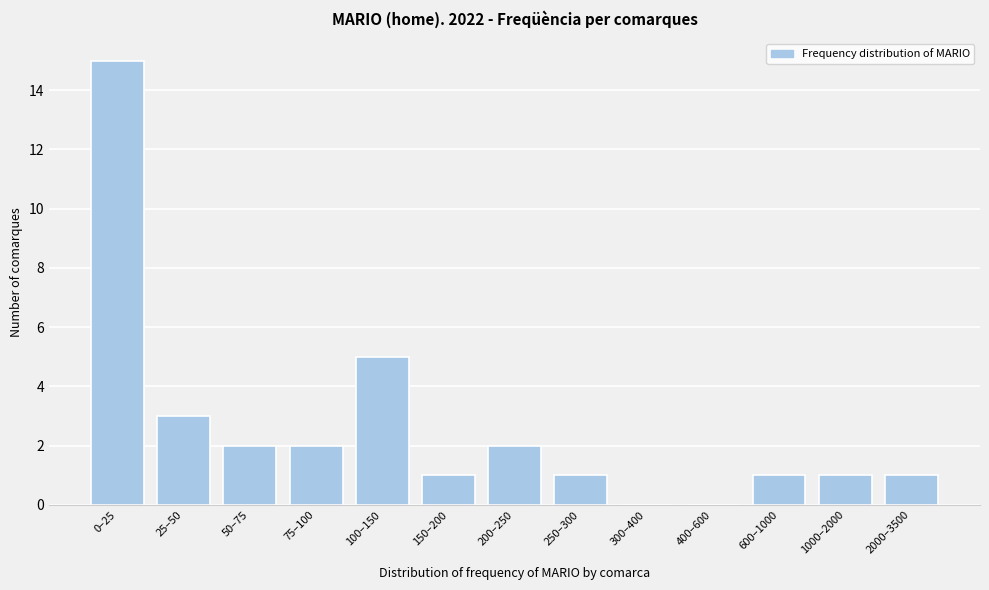

Reading left to right, extract all data points from this chart.

0–25=15	25–50=3	50–75=2	75–100=2	100–150=5	150–200=1	200–250=2	250–300=1	300–400=0	400–600=0	600–1000=1	1000–2000=1	2000–3500=1